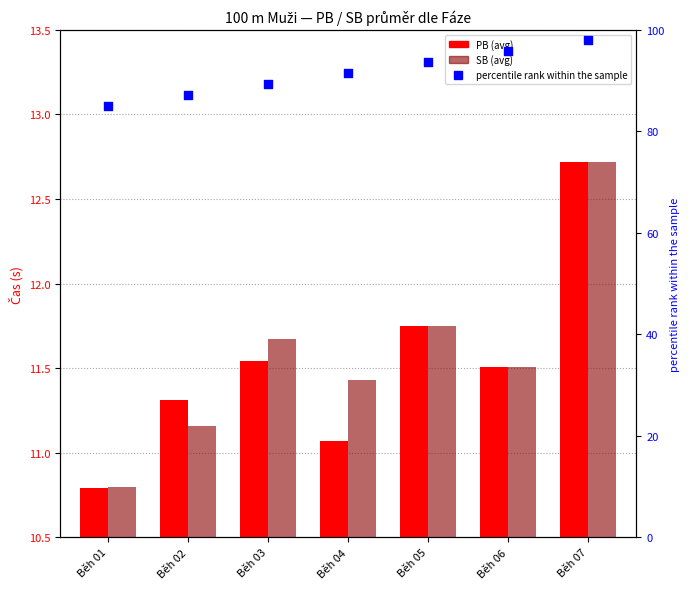

What is the ratio of the value at Běh 02 to the value at Běh 07?

0.9